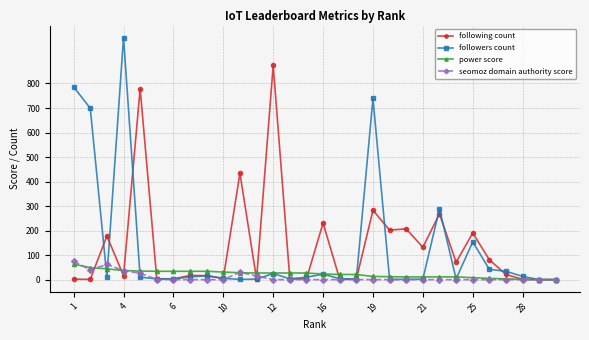

Which series has the largest range (max minus min)?

followers count